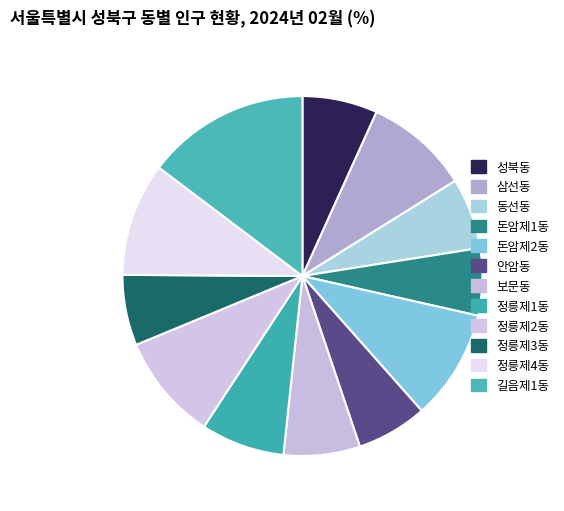

Count the number of slices in the pie.

12